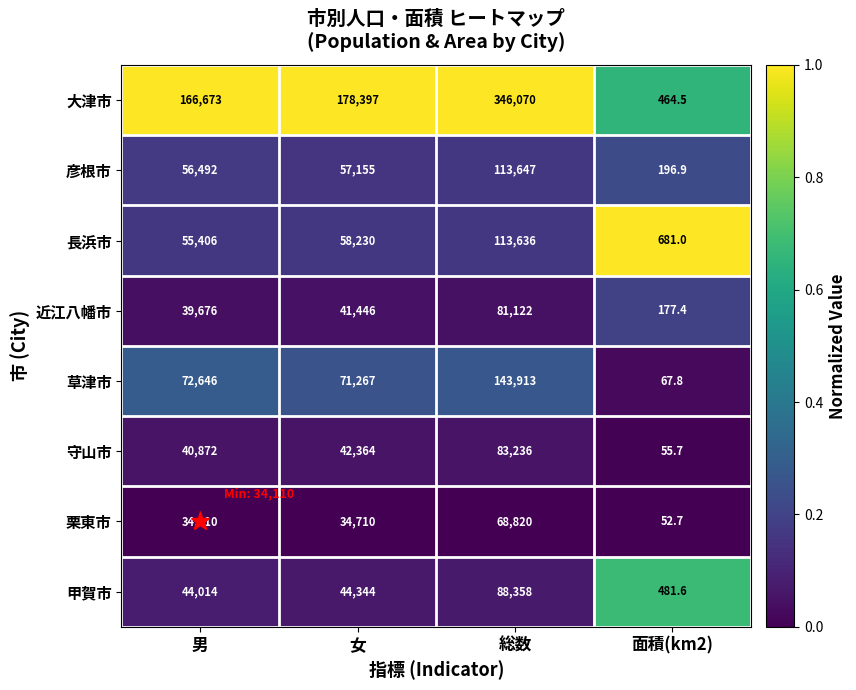

Between 男 and 総数, which series saw the biggest shift?

大津市